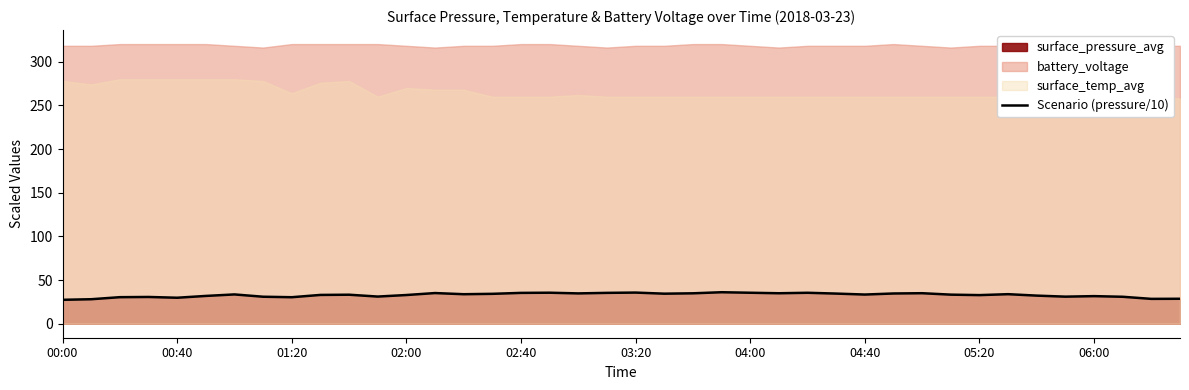

Reading right to left, what are all the values shown in this chart?

28.6	28.5	30.9	31.6	31.0	32.2	33.8	32.8	33.3	35.0	34.6	33.4	34.5	35.5	34.9	35.5	36.1	34.8	34.4	35.7	35.3	34.7	35.5	35.3	34.2	33.8	35.1	32.9	31.1	33.2	33.0	30.4	30.9	33.6	31.8	29.8	30.7	30.4	28.1	27.4